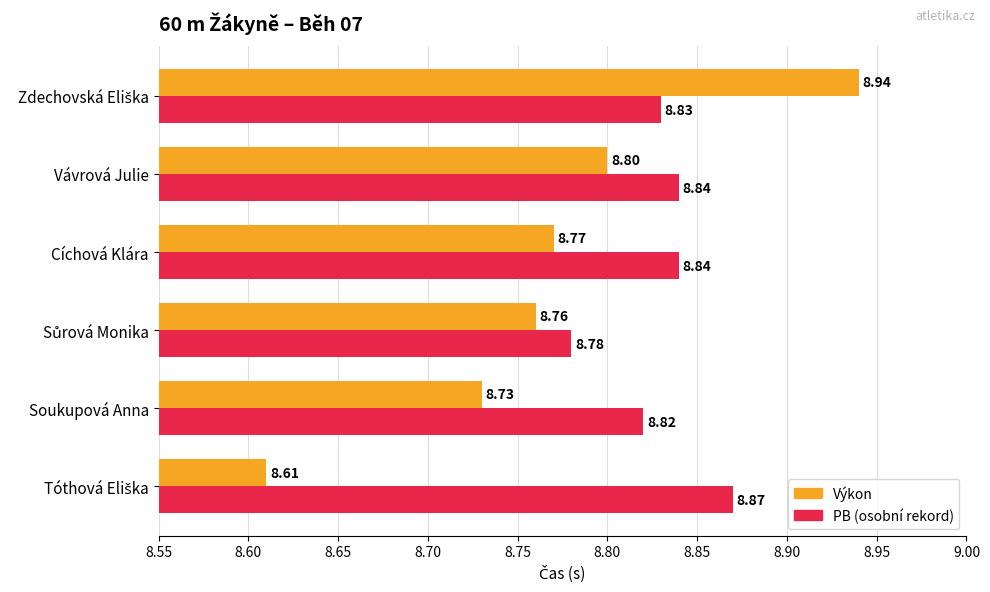

Which series has the widest spread of values?

Výkon